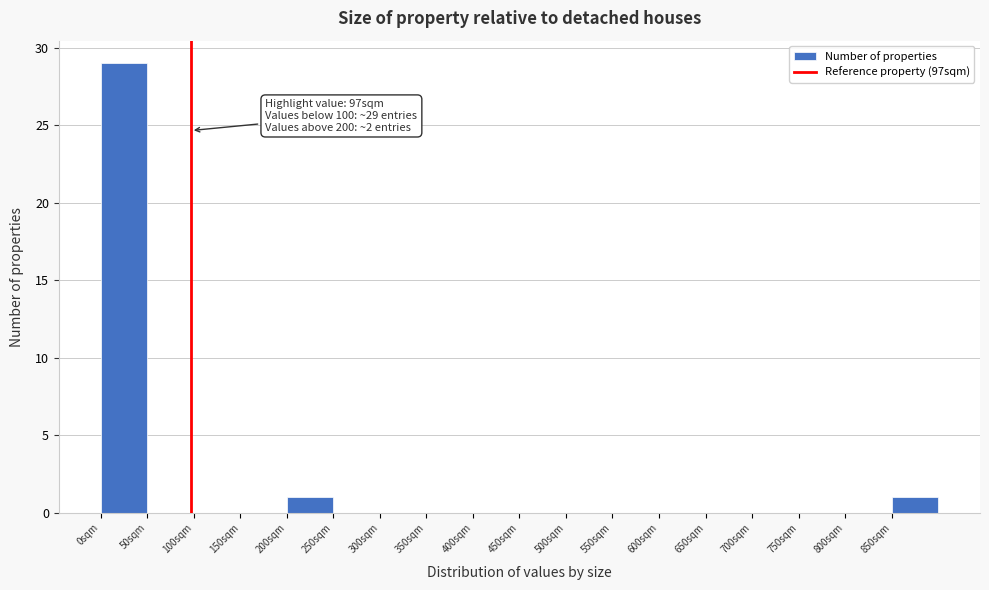

Which range on the x-axis has the tallest bar?

0 to 50